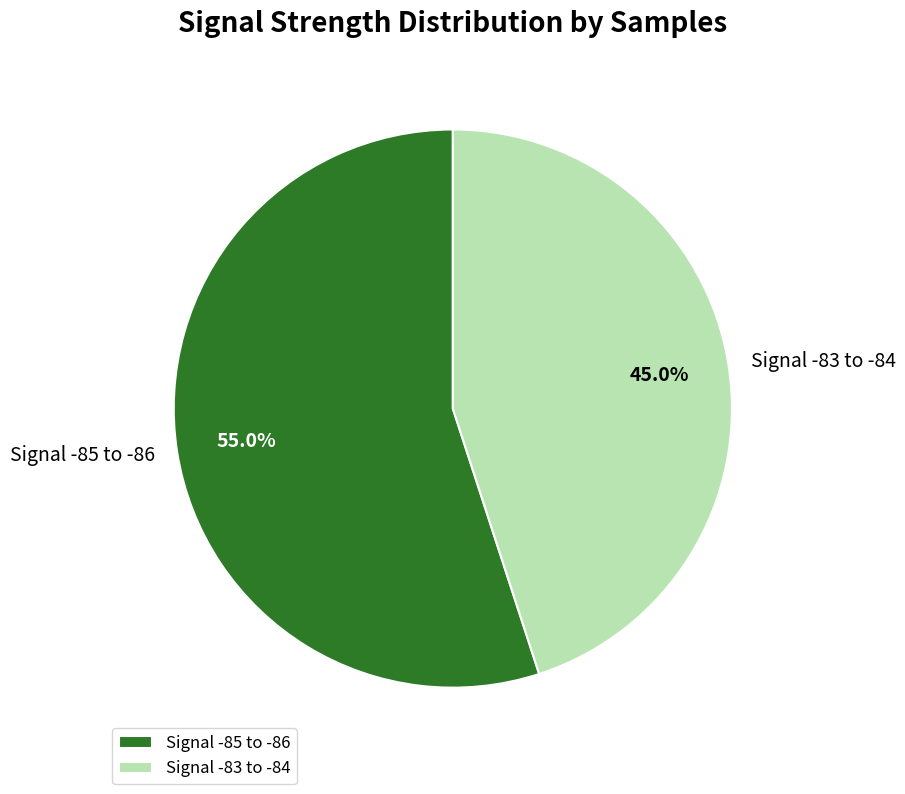

What percentage do Signal -83 to -84 and Signal -85 to -86 together represent?

100.0%